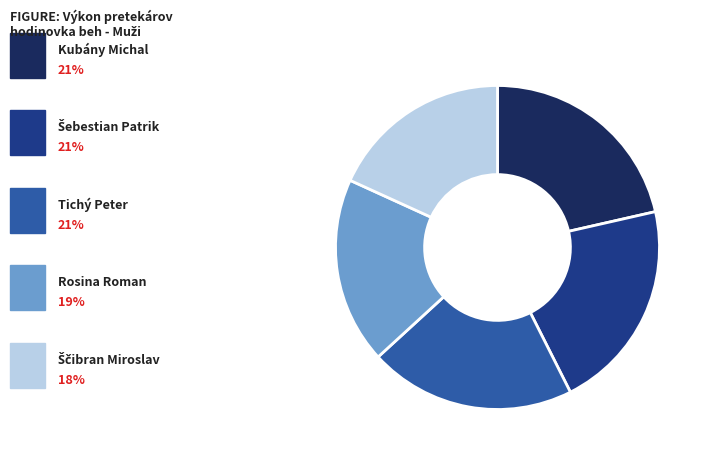

Is there a majority slice in this chart?

No